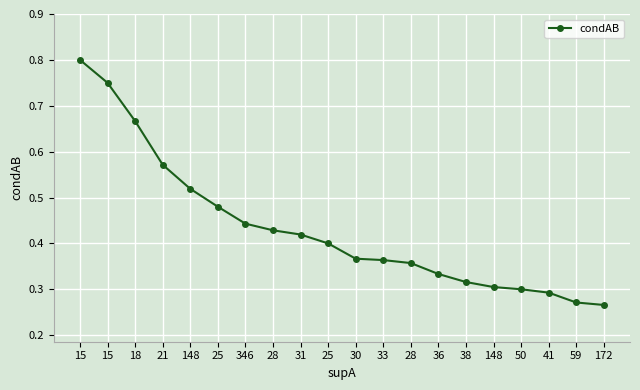

How many values are between 0 and 1?

20